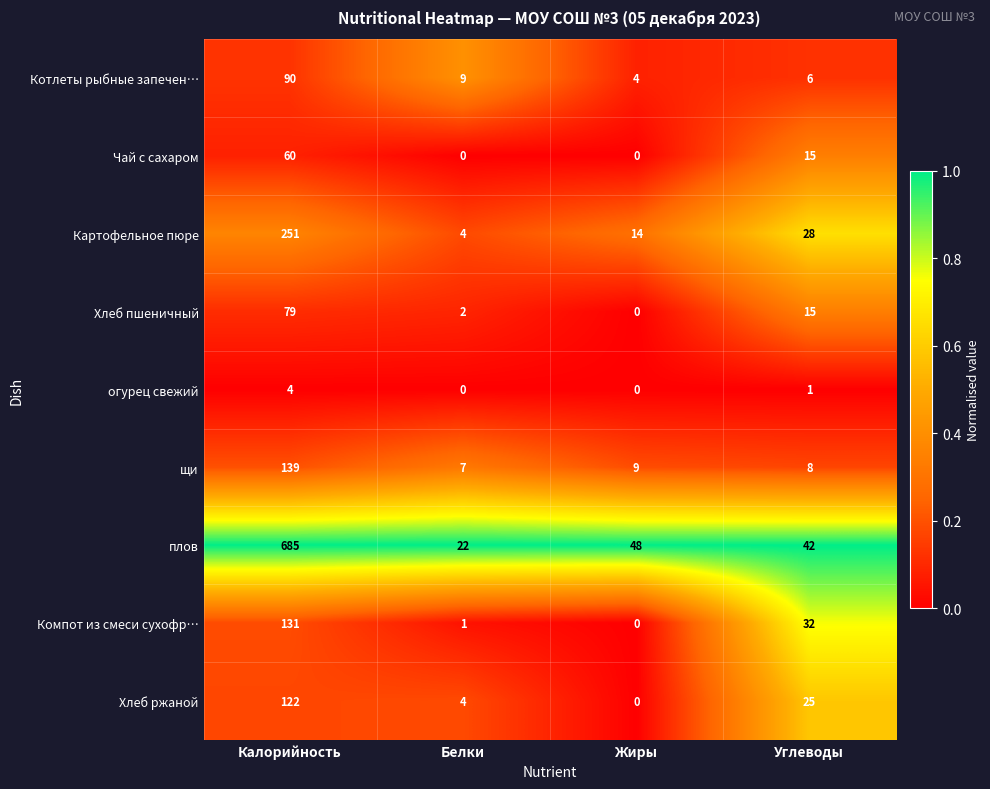

Which series has the largest total across all categories?

плов